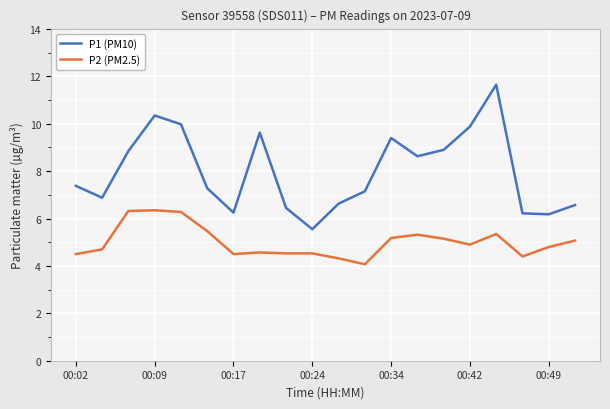

What is the difference between the second highest and second lowest values in the P2 (PM2.5) series?

2.0